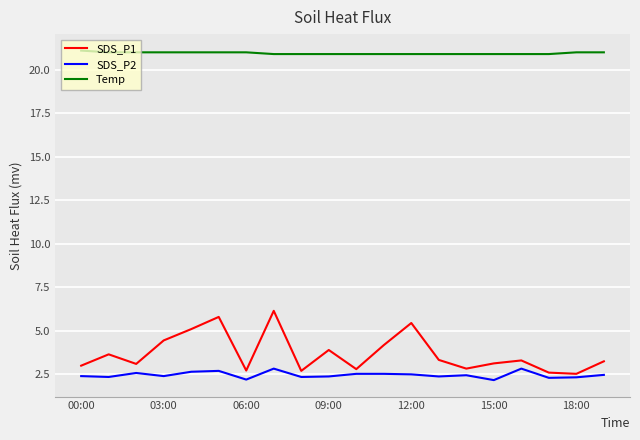

What is the maximum value for SDS_P1?

6.2